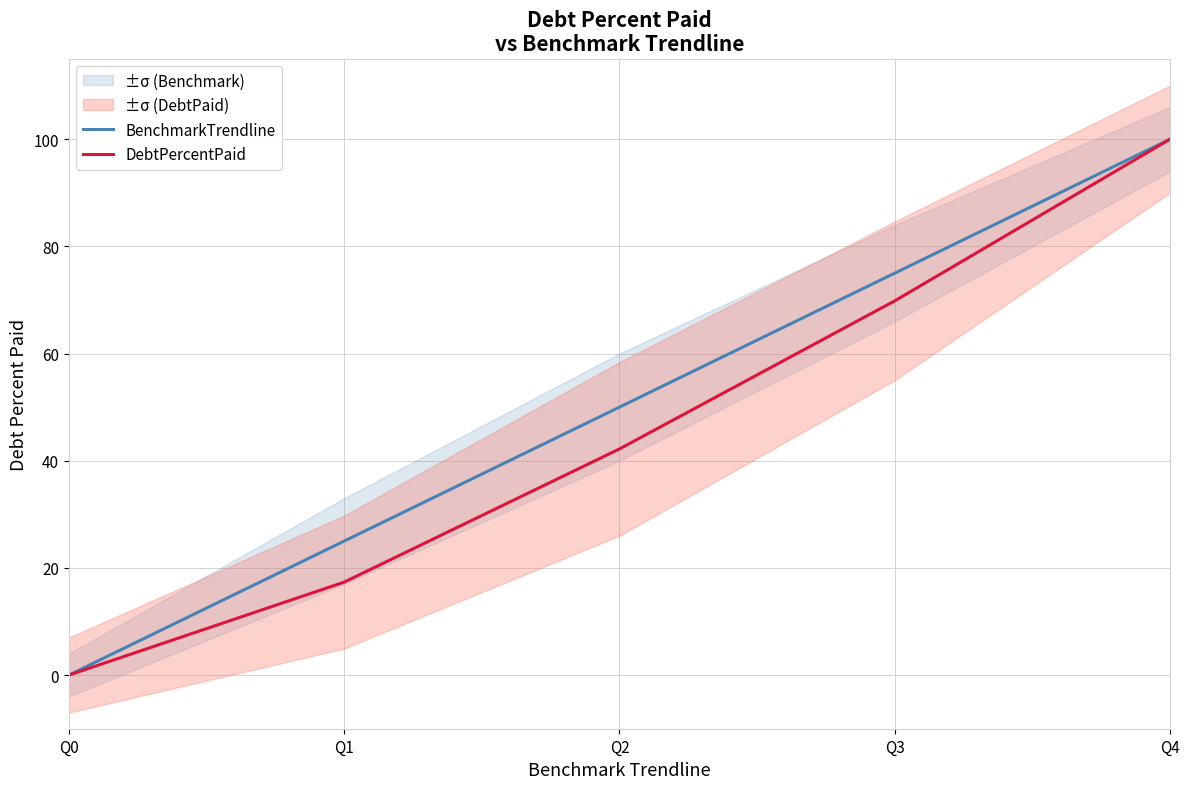

How many lines are shown in the chart?

2